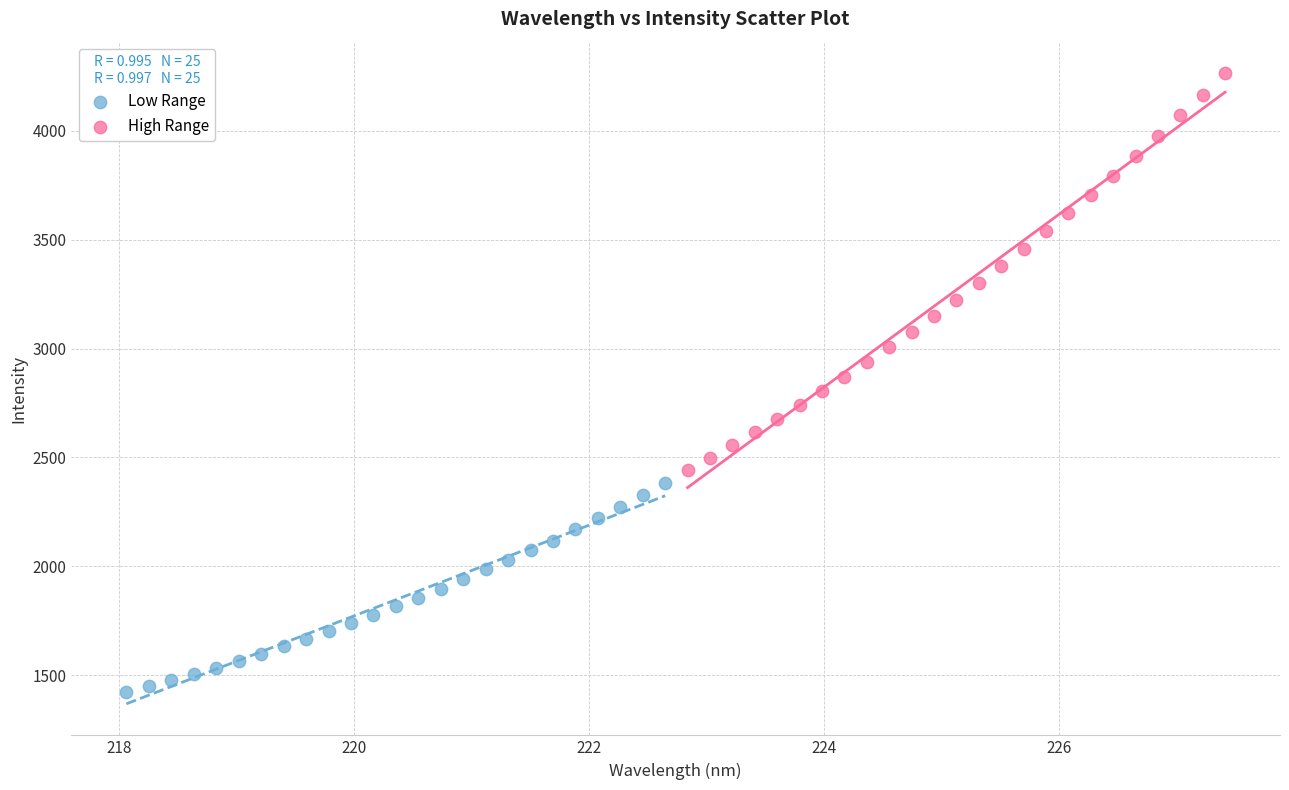

Which series has the largest Y range (max minus min)?

High Range